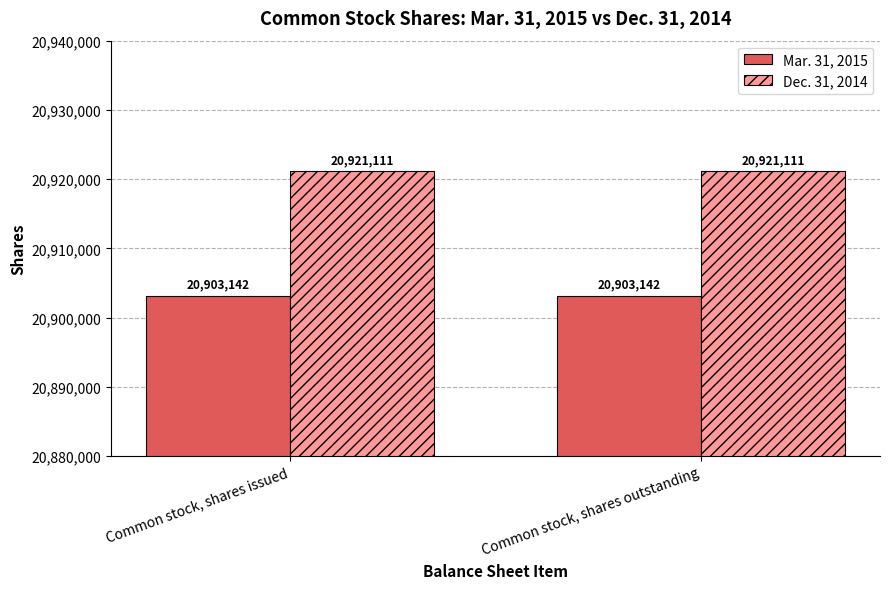

How many bars are there in total?

4